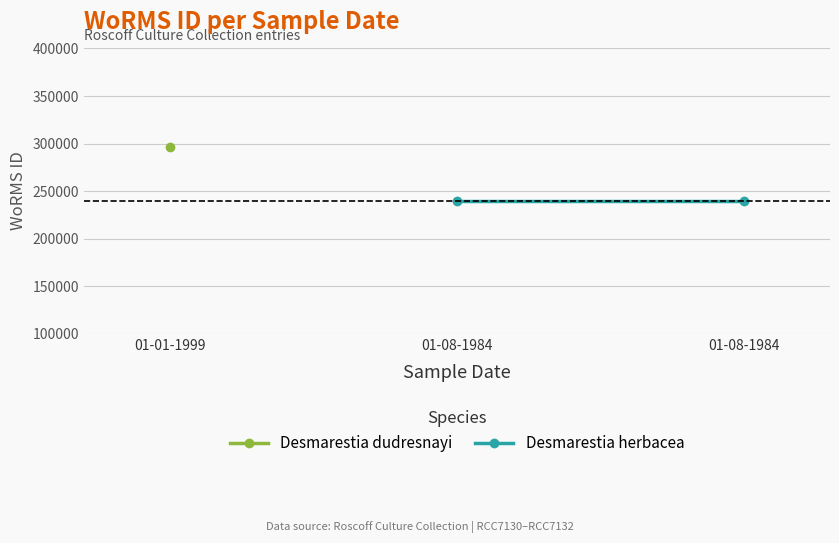

Is it true that the value at 01-08-1984 is 318185?

False